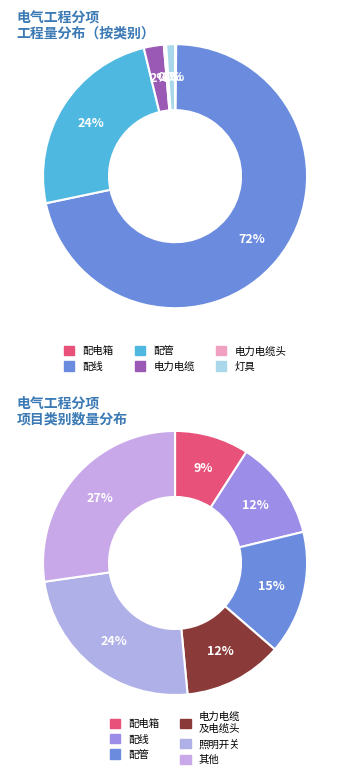

True or false: 配管 accounts for 24% of the total.

True